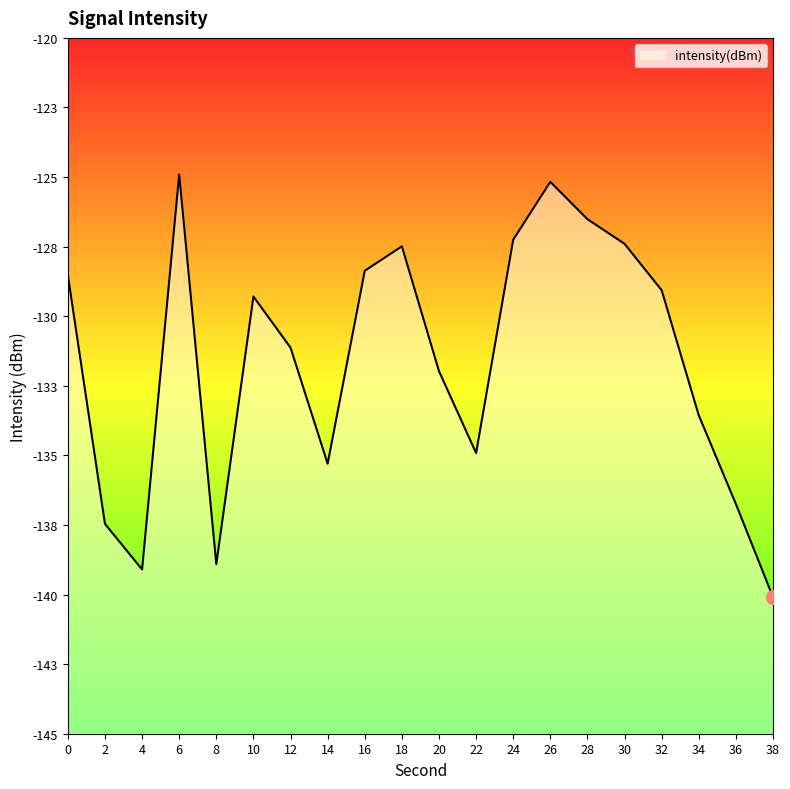

How many series are shown in this chart?

1